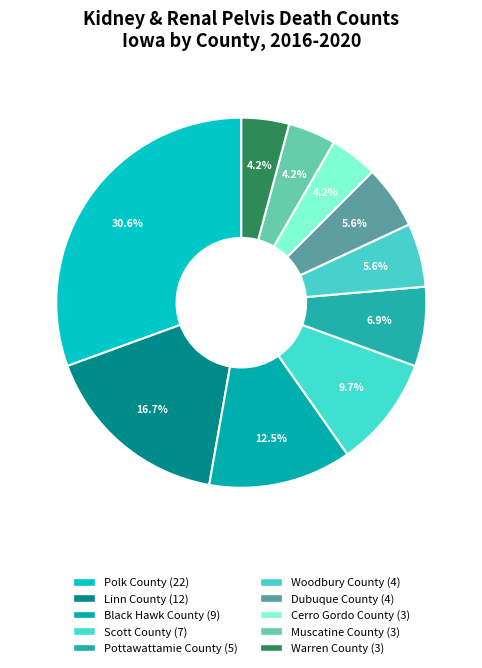

What is the total percentage of Woodbury County and Polk County?

36.1%